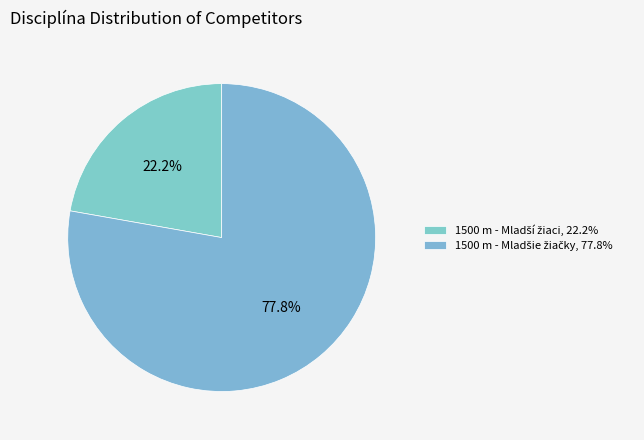

Combined, what portion of the pie is 1500 m - Mladšie žiačky and 1500 m - Mladší žiaci?

100.0%